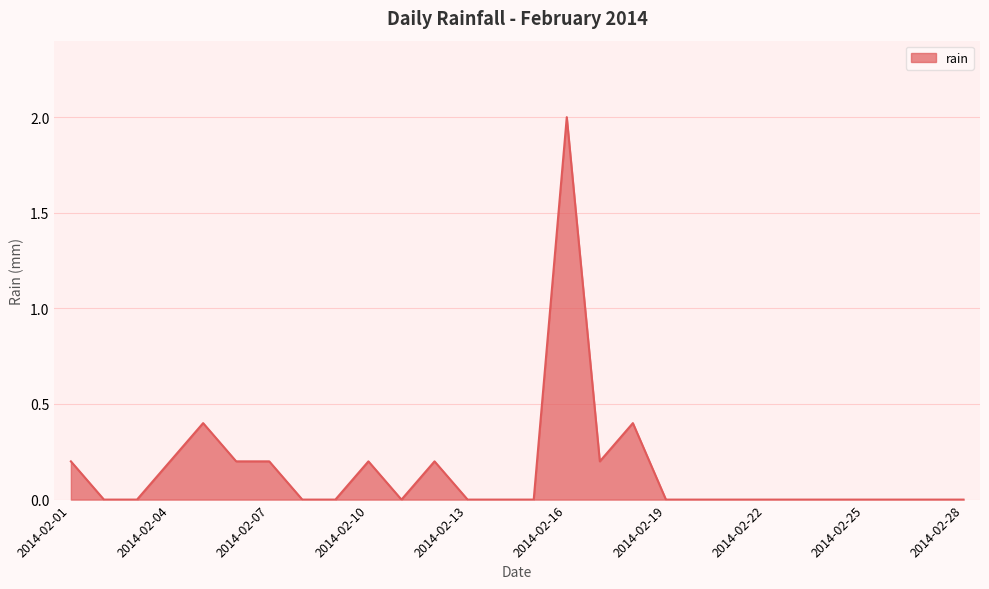

How many values are between 0 and 1?

27